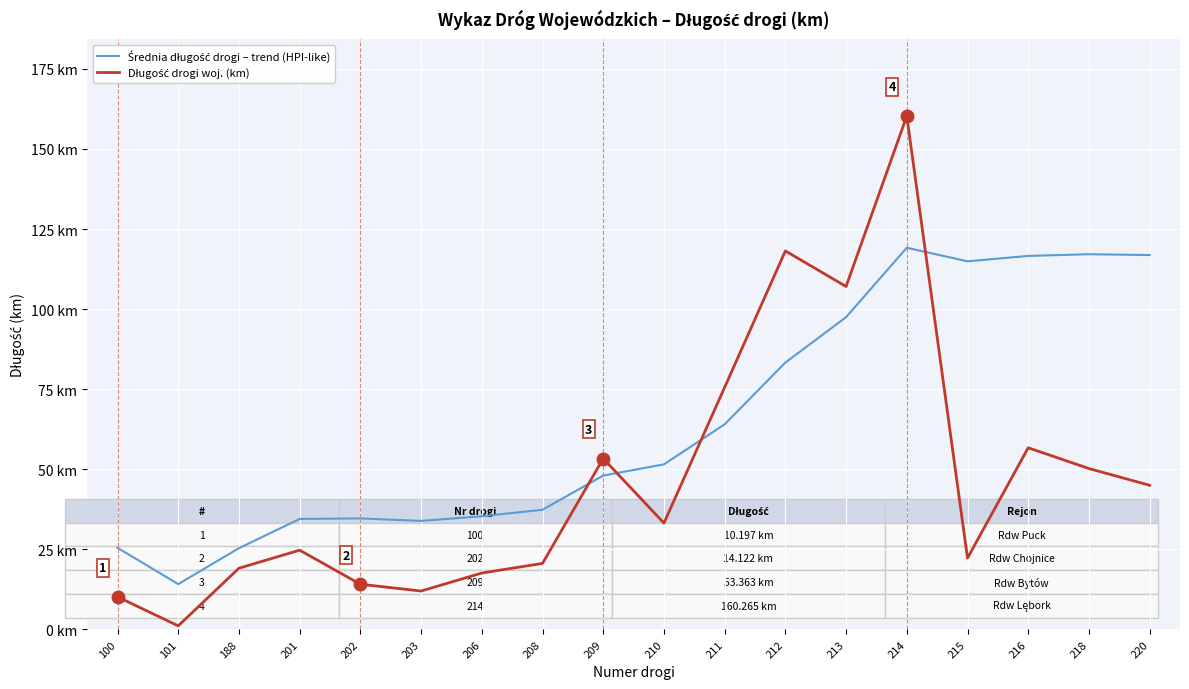

Which series has the largest total across all categories?

Średnia długość drogi – trend (HPI-like)